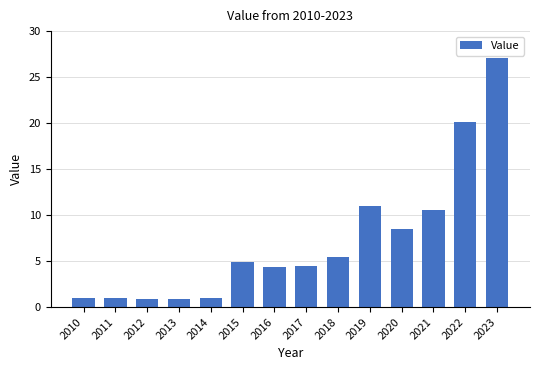

What is the difference between the maximum and second lowest values?

26.2